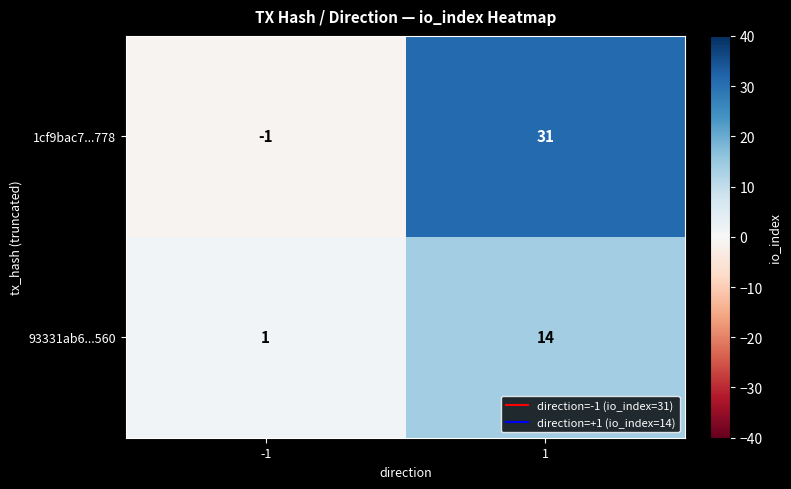

Is it true that 93331ab6...560 equals 14 at 1?

True